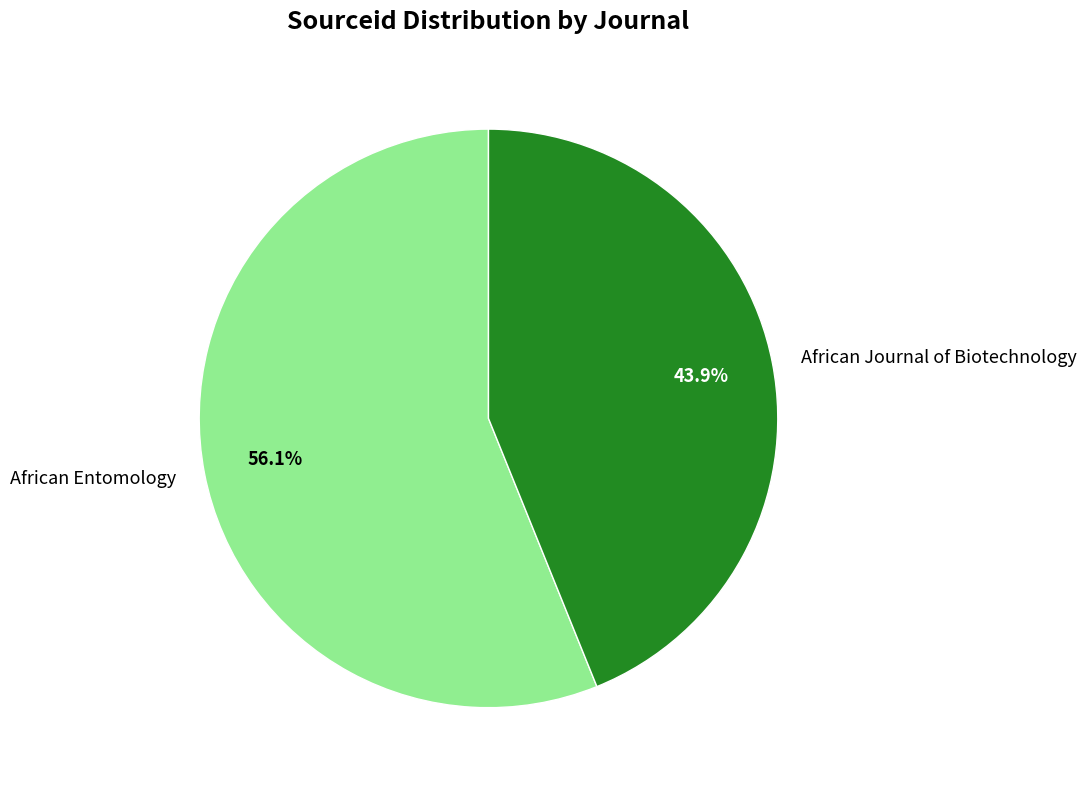

Is it true that African Entomology is 71% of the pie?

False